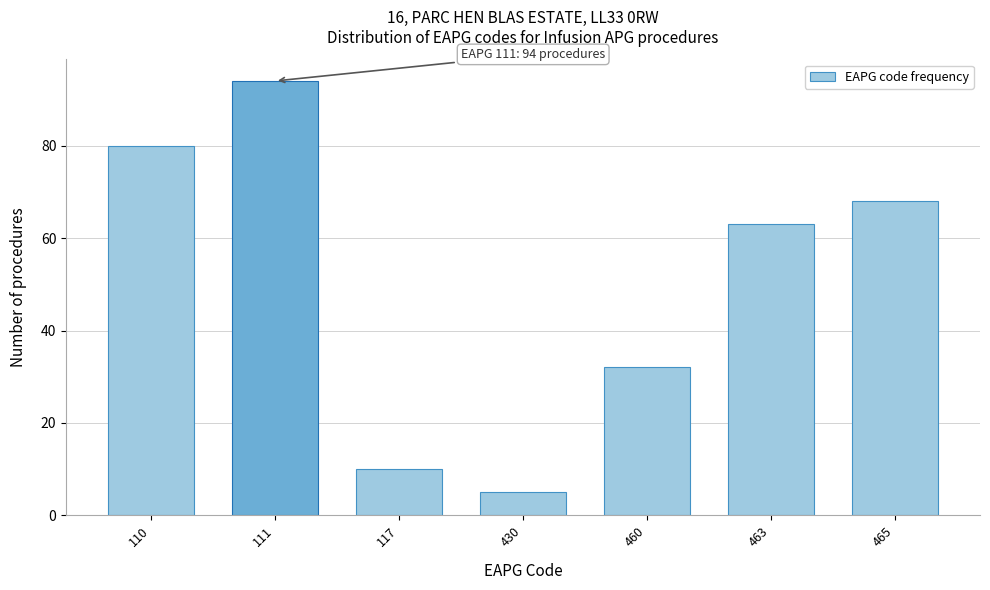

Reading right to left, transcribe all the data shown in this chart.

68	63	32	5	10	94	80